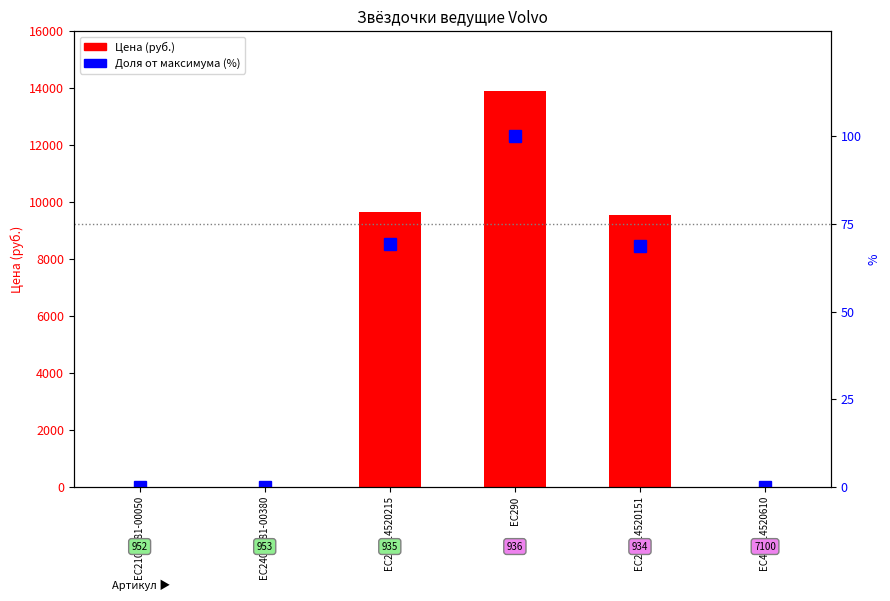

What is the difference between the maximum and minimum values in the Доля от максимума (%) series?

100.0